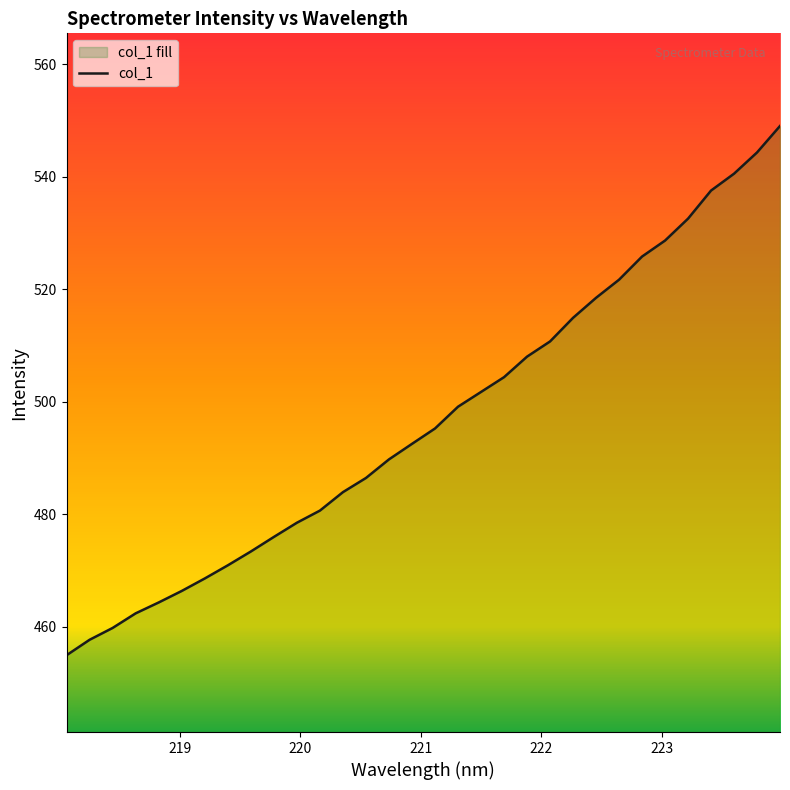

True or false: the data has more than 0 interior local peaks.

False